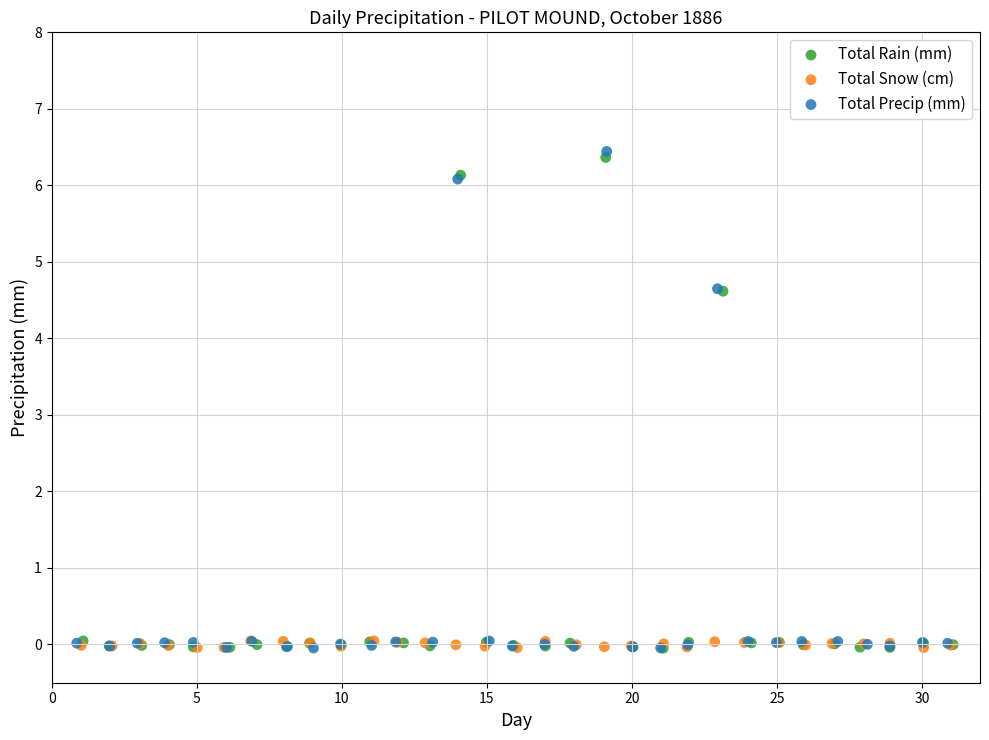

What are all the series names shown in the legend?

Total Rain (mm), Total Snow (cm), Total Precip (mm)